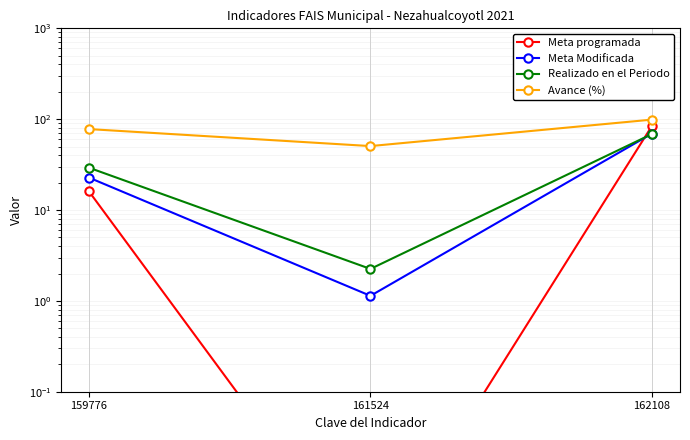

Is it true that Meta programada equals 0.0 at 161524?

False